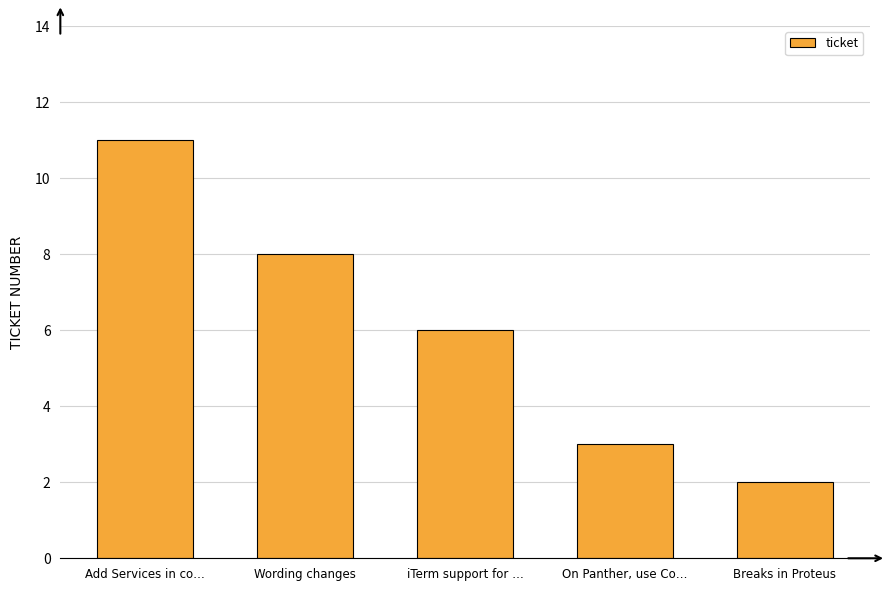

Read the value at On Panther, use Co….

3